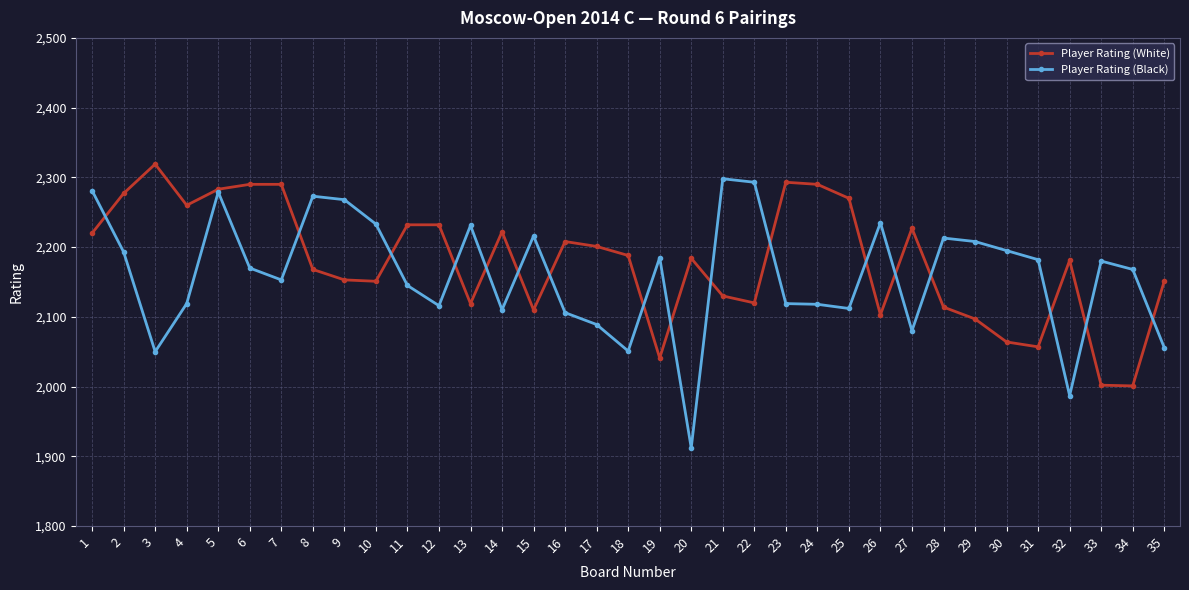

After their last crossing, which series has the higher values: Player Rating (White) or Player Rating (Black)?

Player Rating (White)